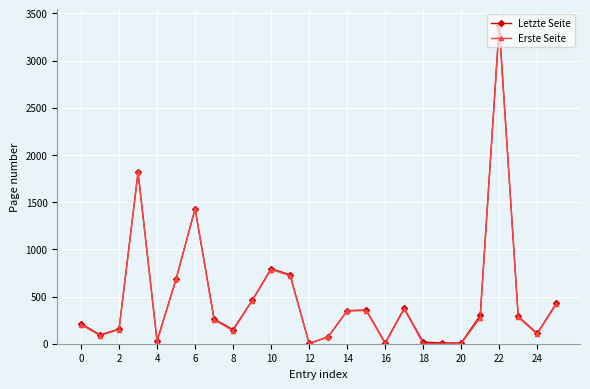

What is the highest value of the Letzte Seite series?

3372